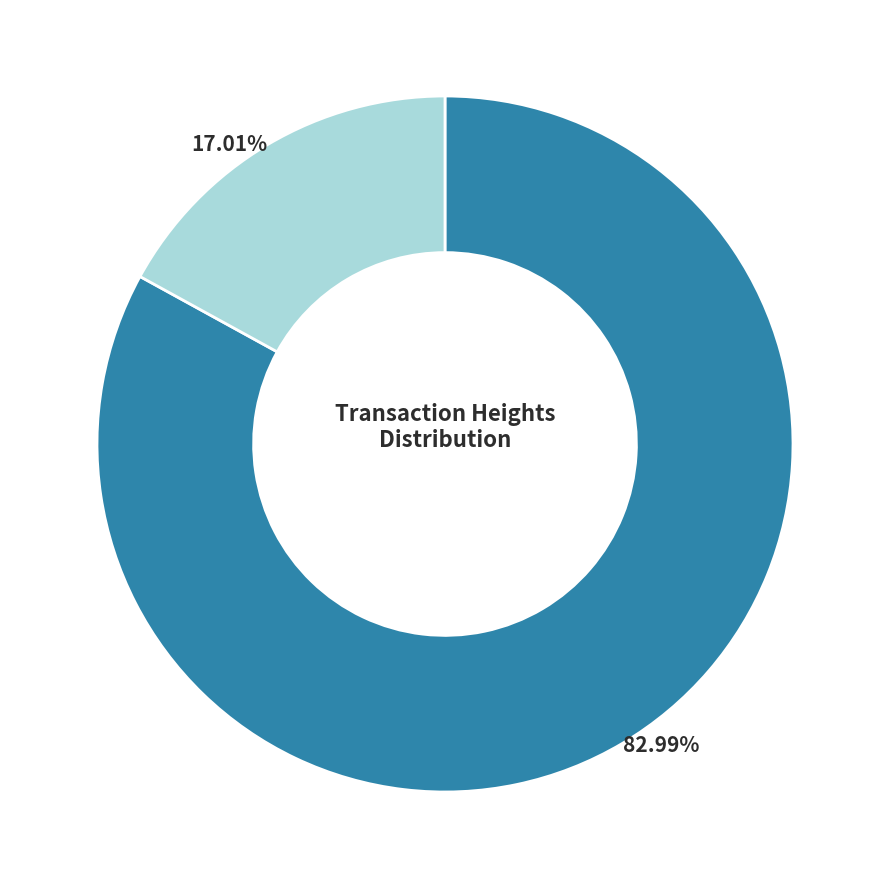

Is there a majority slice in this chart?

Yes